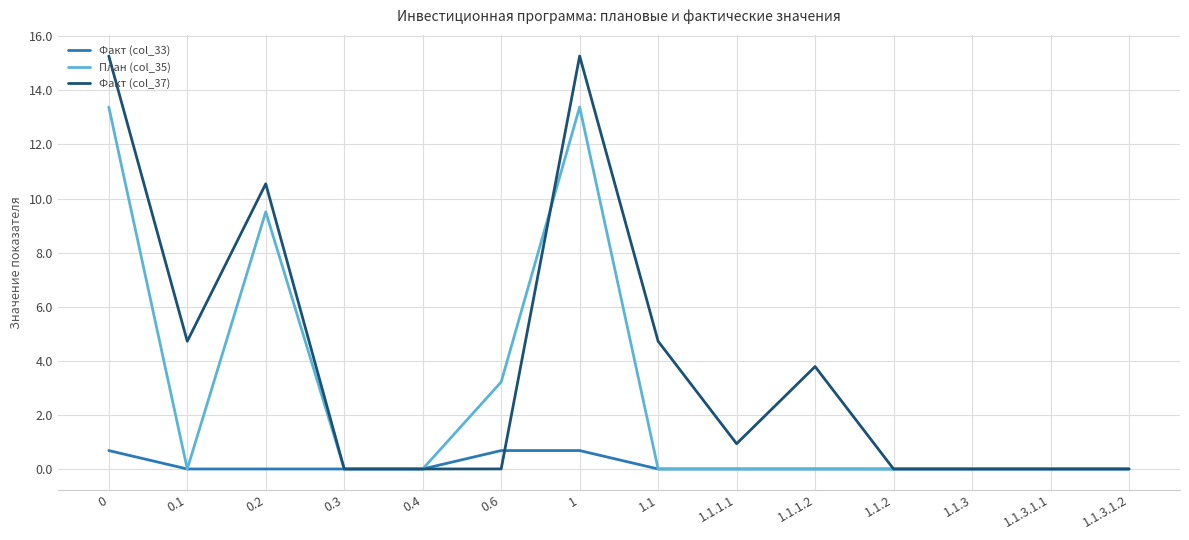

What is the maximum value for Факт (col_33)?

0.7